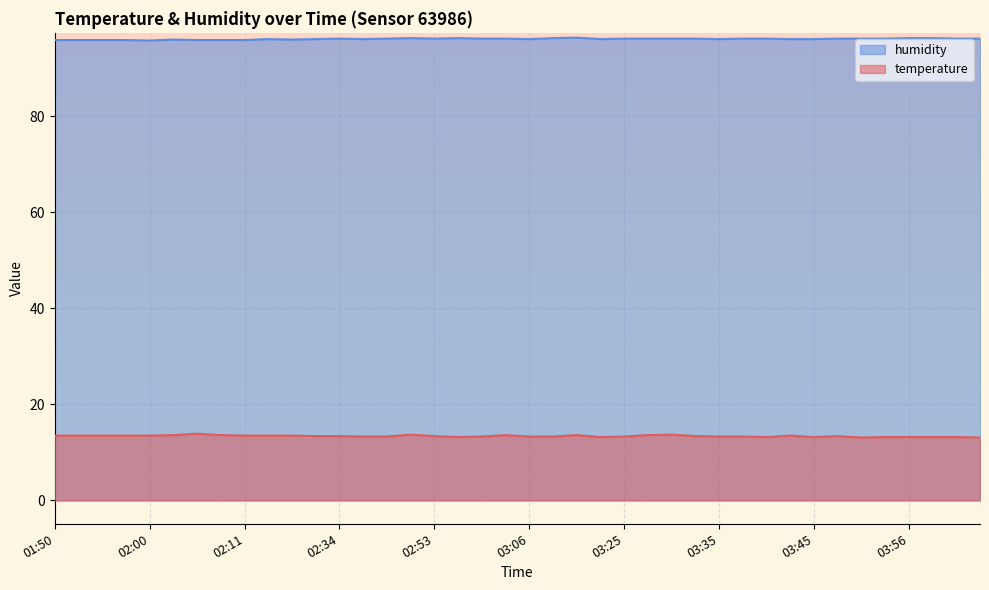

True or false: humidity and temperature intersect in this chart.

False